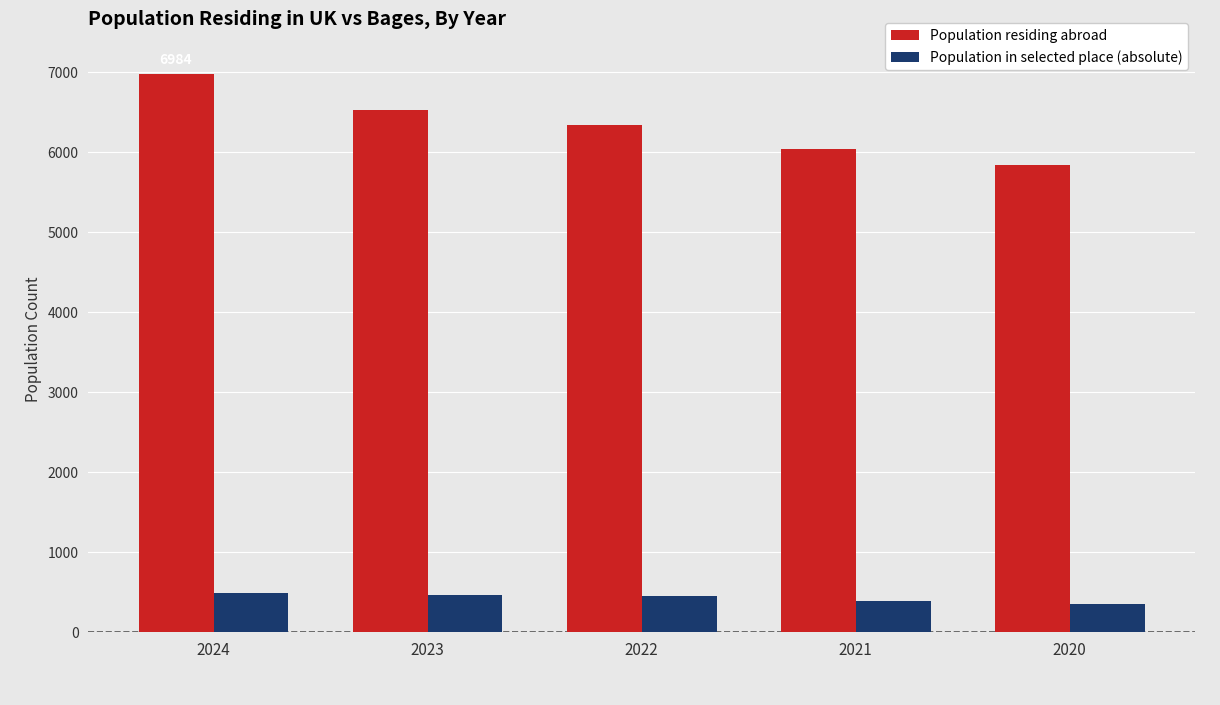

Where does the Population residing abroad series first go above 6347?

2024